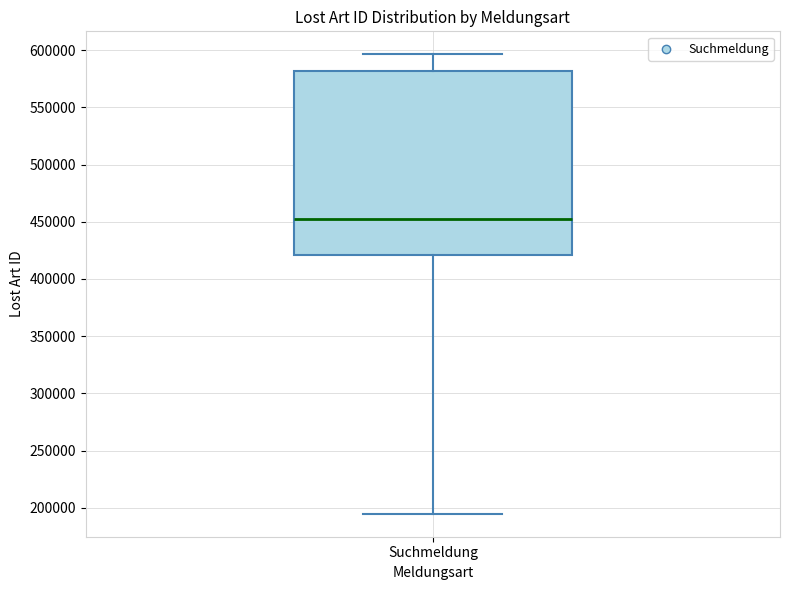

Transcribe this box plot: give where the median line is, the range the box spans, and where the two whiskers end, as read against the y-axis. The values are not printed on the chart, so give them approximately, as read against the axis.

median 455000, box 420000 to 580000, whiskers 195000 to 595000